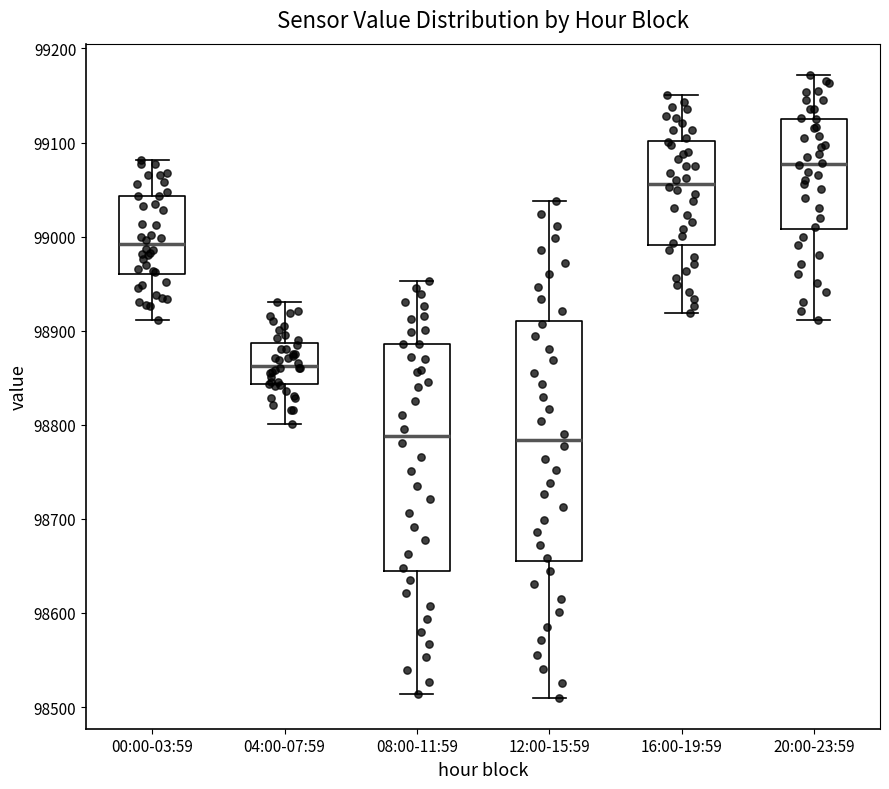

Reading left to right, transcribe this box plot: for each box, give where its median line is, the range the box spans, and where its two whiskers end, as read against the y-axis. The values are not printed on the chart, so give them approximately, as read against the axis.

00:00-03:59: median 98990, box 98960 to 99040, whiskers 98910 to 99080
04:00-07:59: median 98860, box 98840 to 98890, whiskers 98800 to 98930
08:00-11:59: median 98790, box 98640 to 98890, whiskers 98510 to 98950
12:00-15:59: median 98780, box 98660 to 98910, whiskers 98510 to 99040
16:00-19:59: median 99060, box 98990 to 99100, whiskers 98920 to 99150
20:00-23:59: median 99080, box 99010 to 99130, whiskers 98910 to 99170